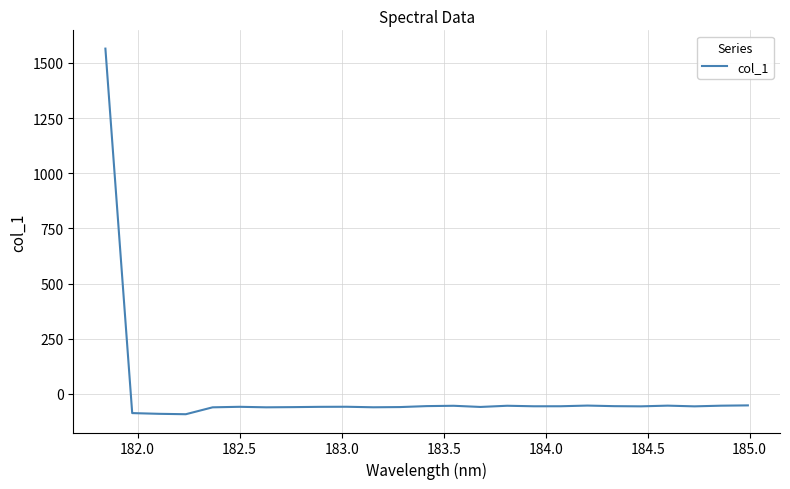

What is the greatest value displayed?

1565.2